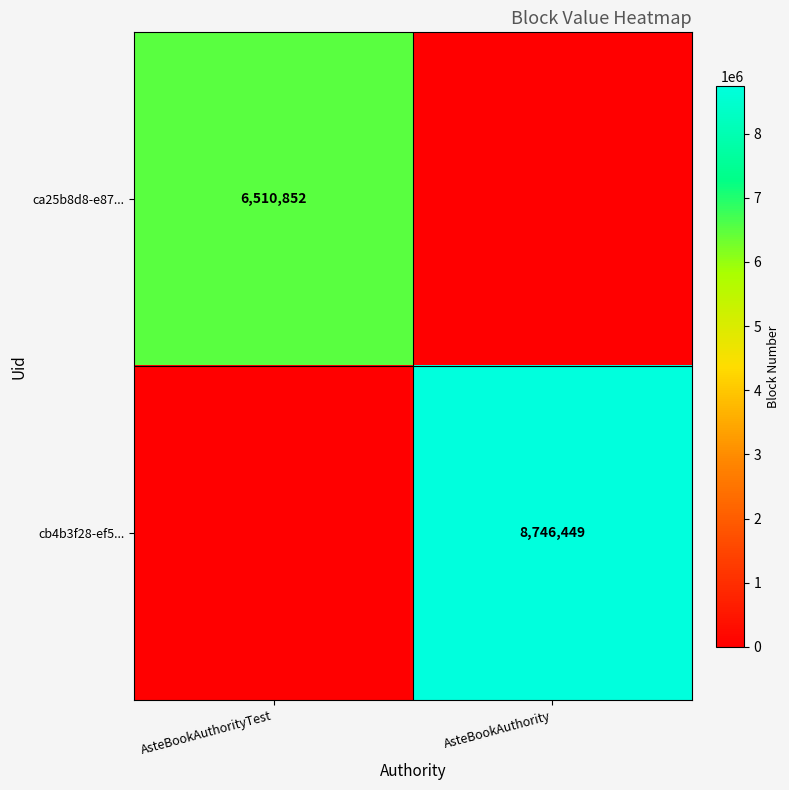

The cb4b3f28-ef5... series shows 2611072 at AsteBookAuthority. True or false?

False